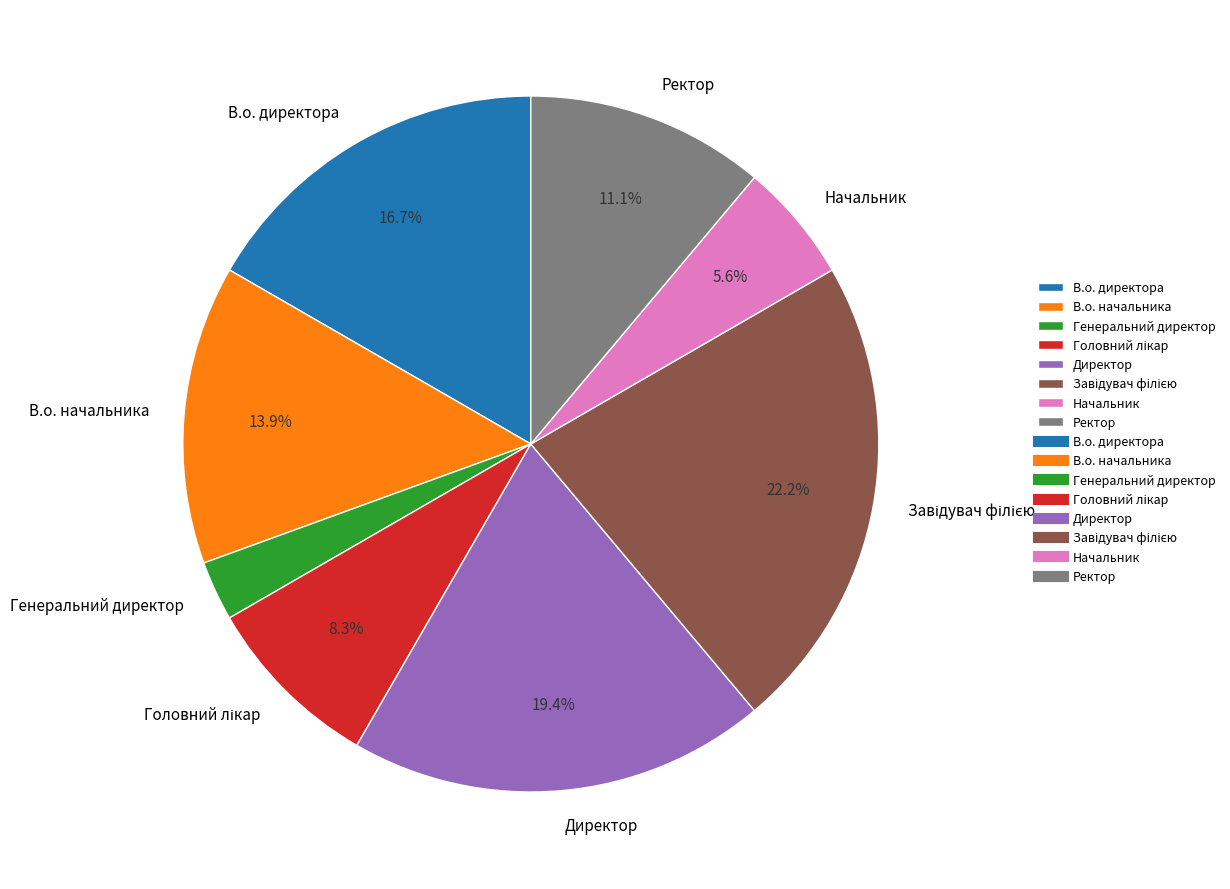

To the nearest percent, what is the difference between the Директор and Ректор slice percentages?

8%